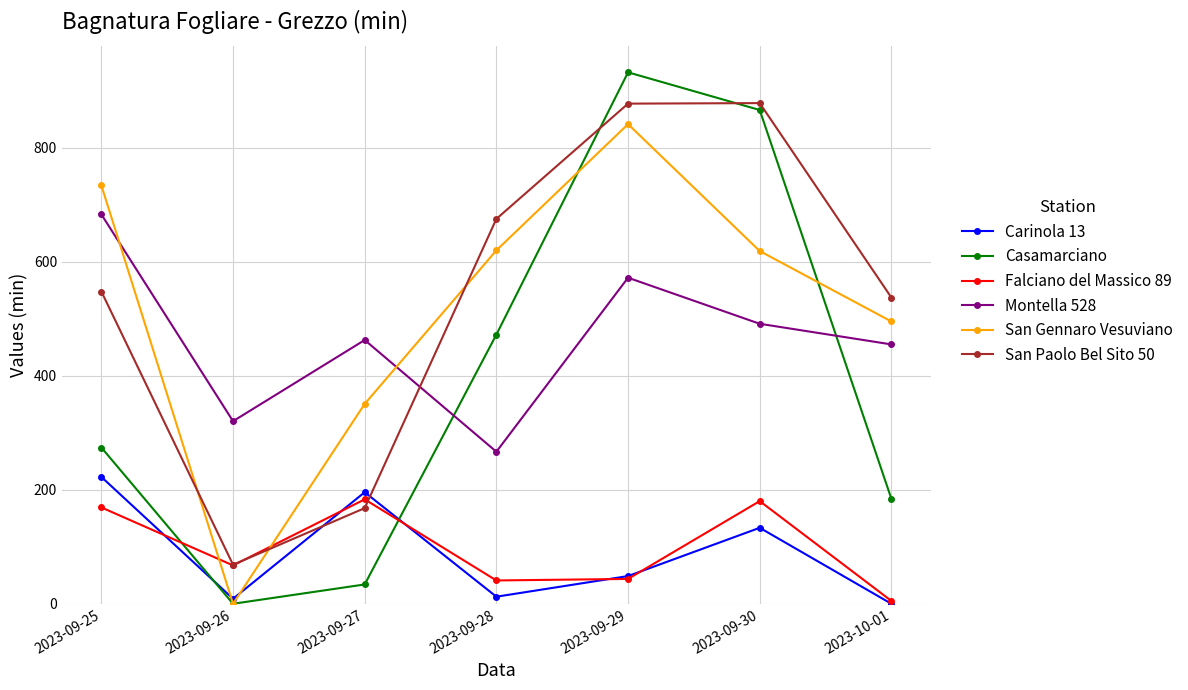

At which category is the sum across all series the highest?

2023-09-29